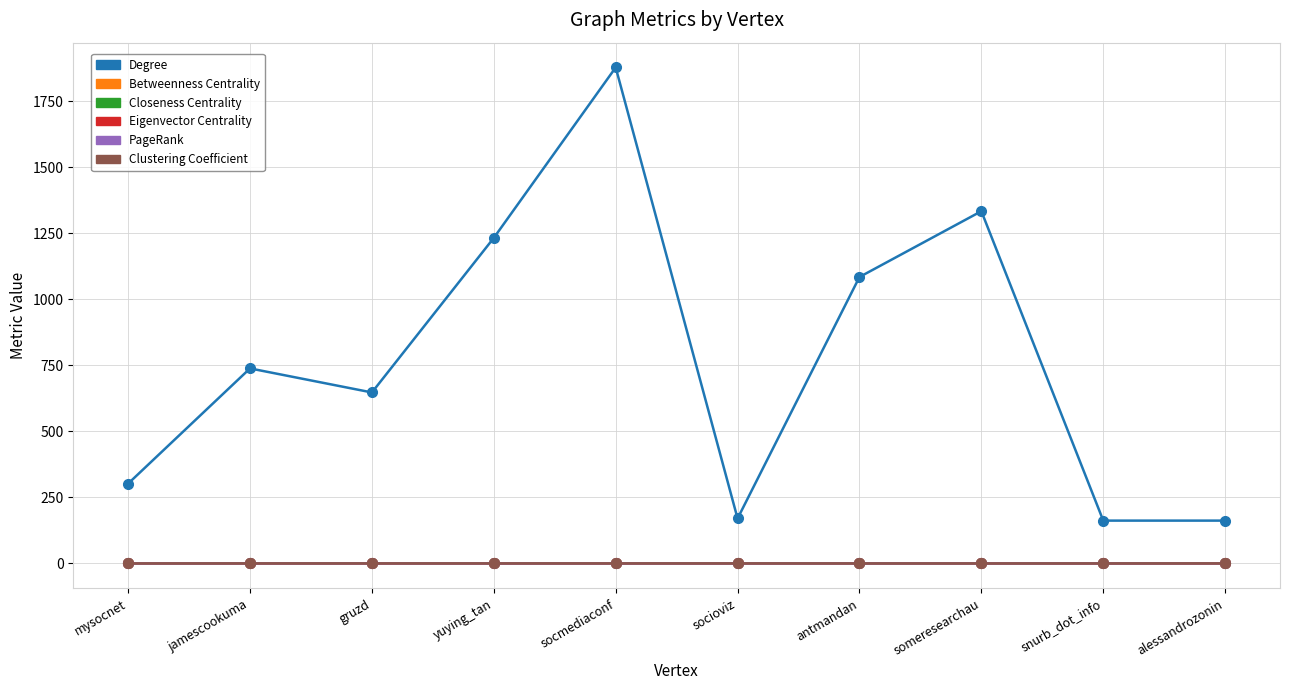

Which label corresponds to the largest value in the chart?

socmediaconf